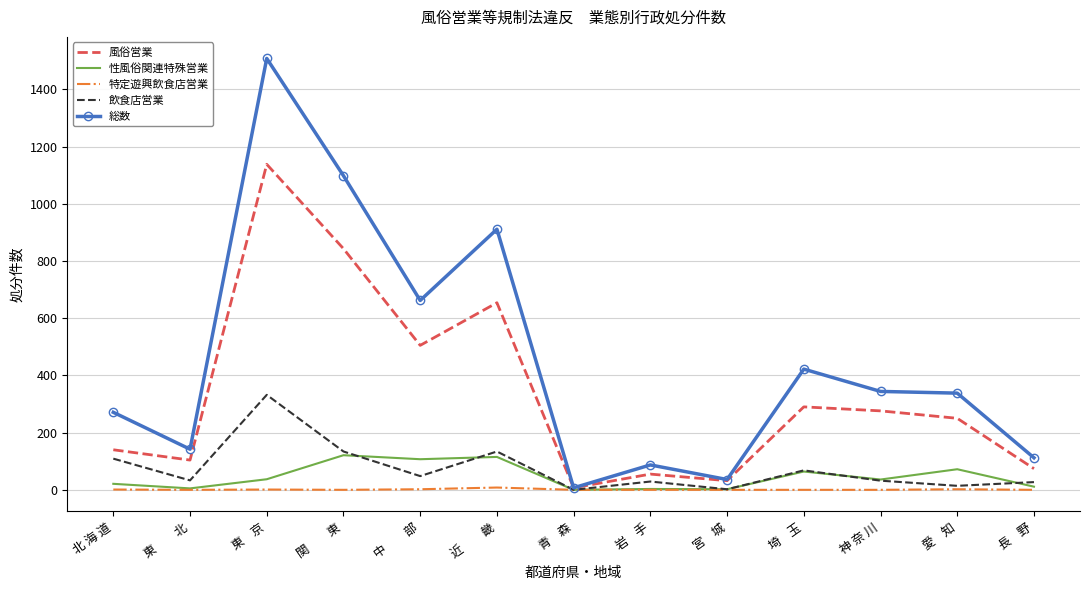

Rank the series by their maximum value, from highest to lowest.

総数, 風俗営業, 飲食店営業, 性風俗関連特殊営業, 特定遊興飲食店営業